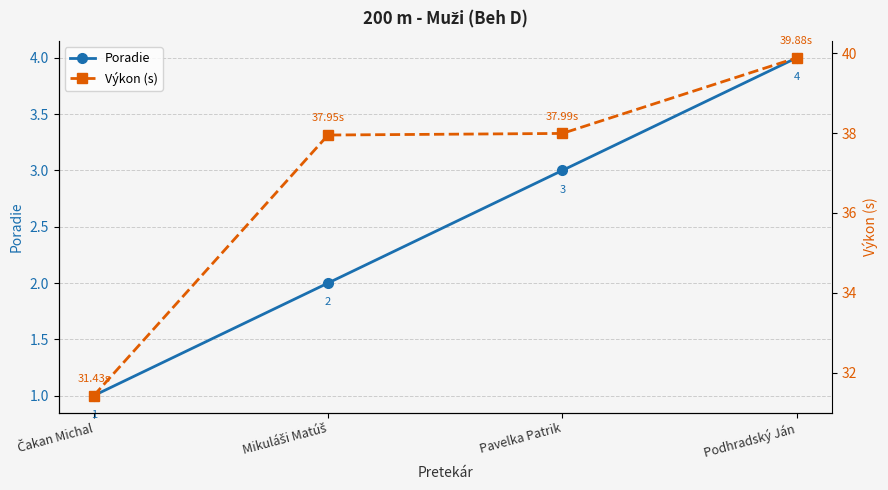

What are all the series names shown in the legend?

Poradie, Výkon (s)